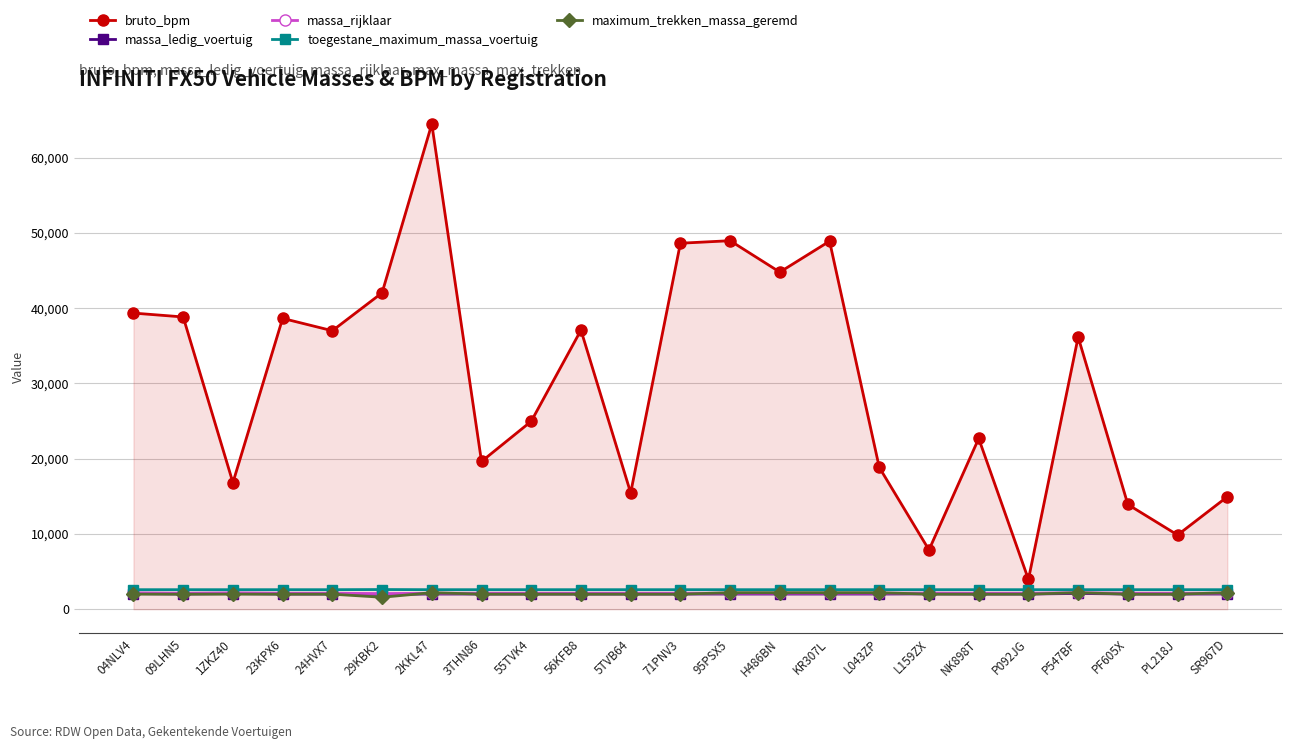

What is the difference between the maximum and second lowest values in the massa_rijklaar series?

74